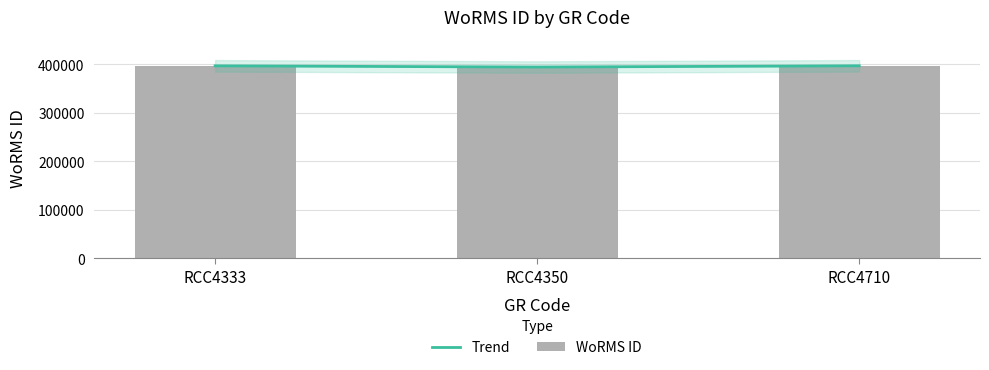

At how many categories does at least one series exceed 396286?

2